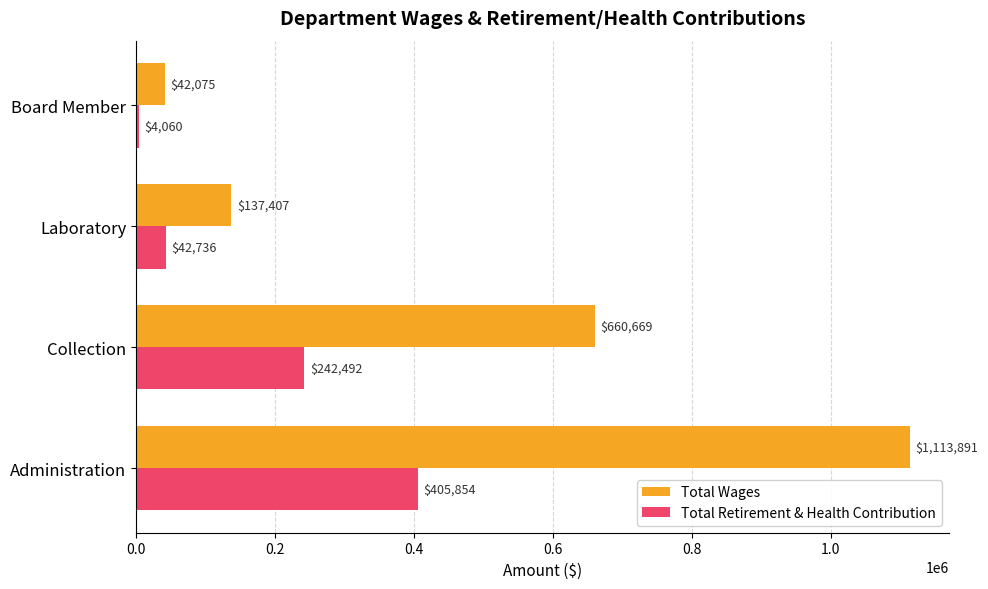

Where is Total Wages nearest to the value 577983?

Collection